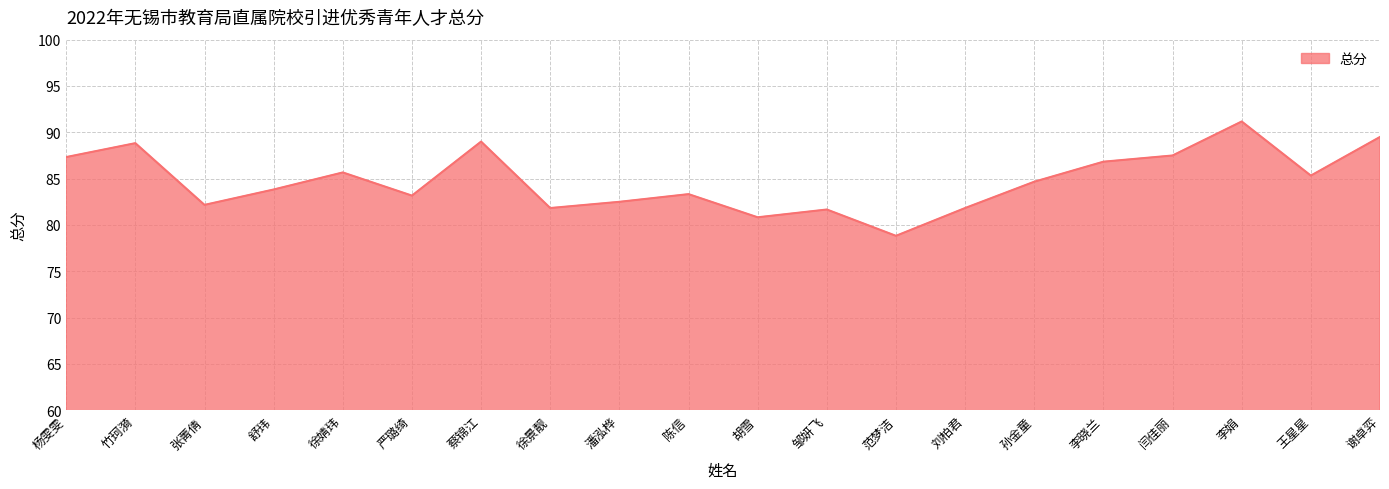

What is the difference between the values at 李娟 and 孙金童?

6.5